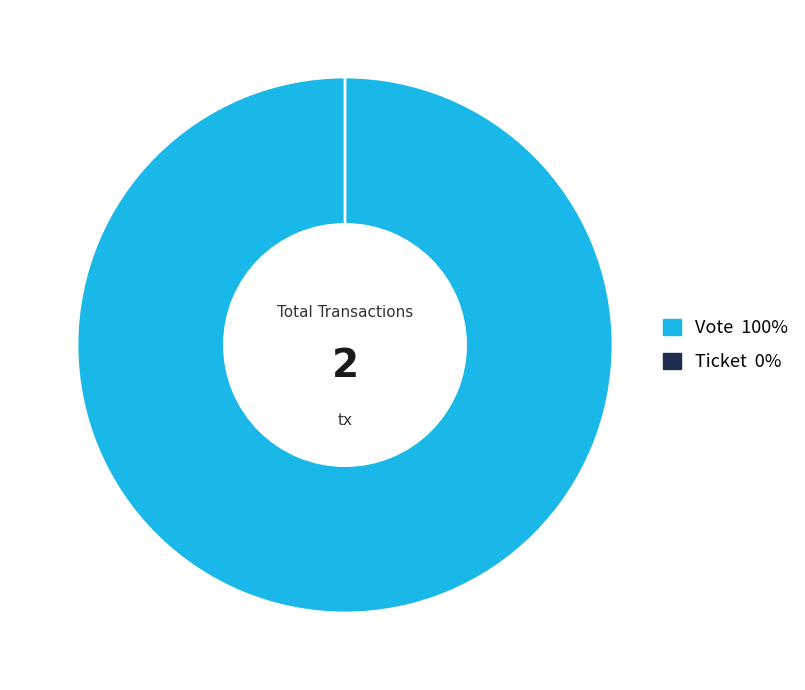

Which slice represents more than half of the pie?

Vote